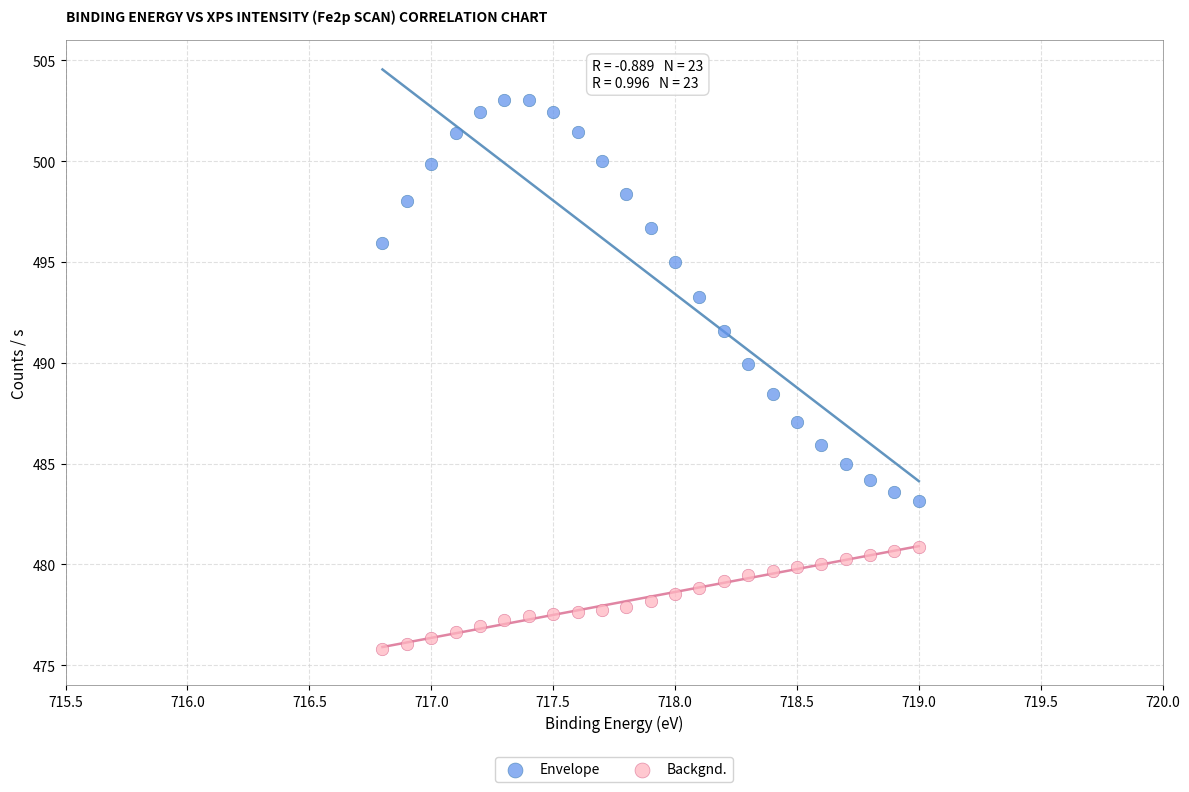

What are all the series names shown in the legend?

Envelope, Backgnd.